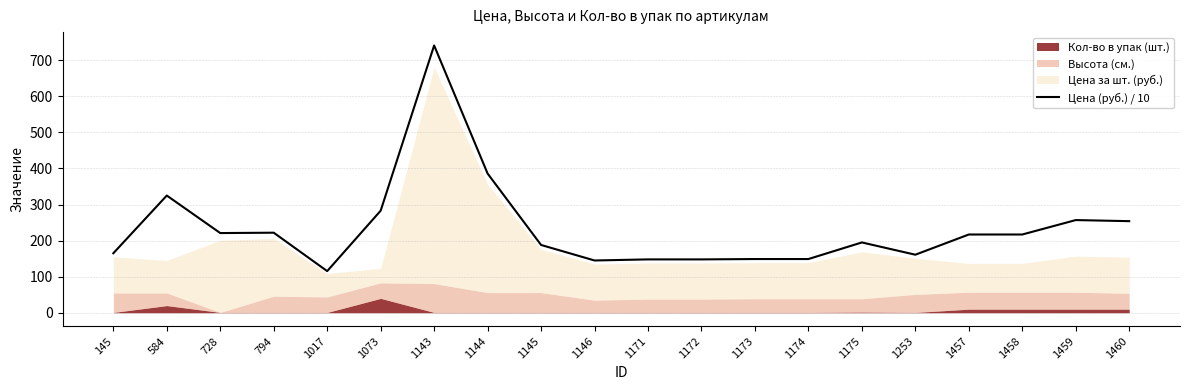

Rank the categories by value from highest to lowest.

1143, 1144, 584, 1073, 1459, 1460, 794, 728, 1457, 1458, 1175, 1145, 145, 1253, 1173, 1174, 1171, 1172, 1146, 1017